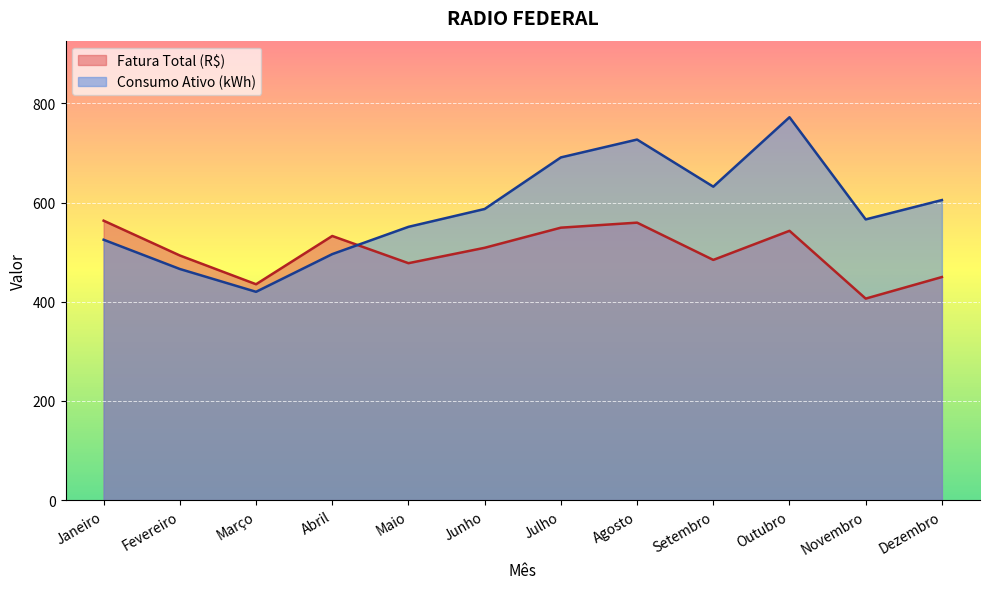

Where is the first local maximum for Consumo Ativo (kWh)?

Agosto